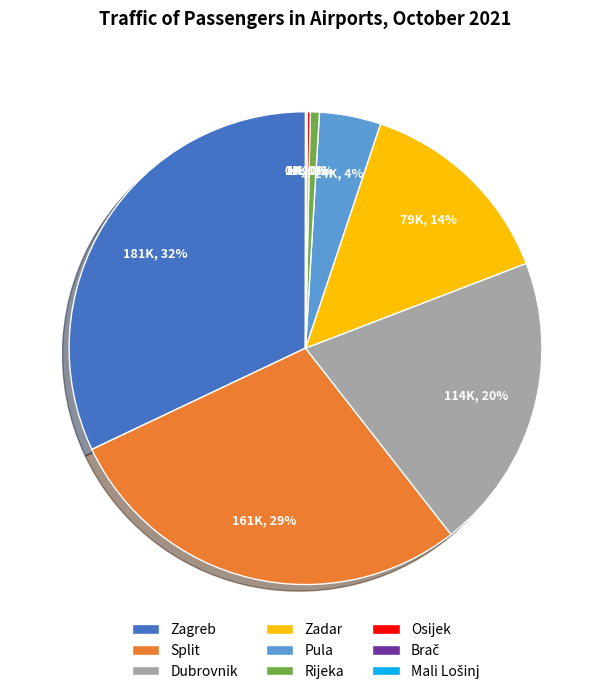

Which has a higher value, Dubrovnik or Pula?

Dubrovnik